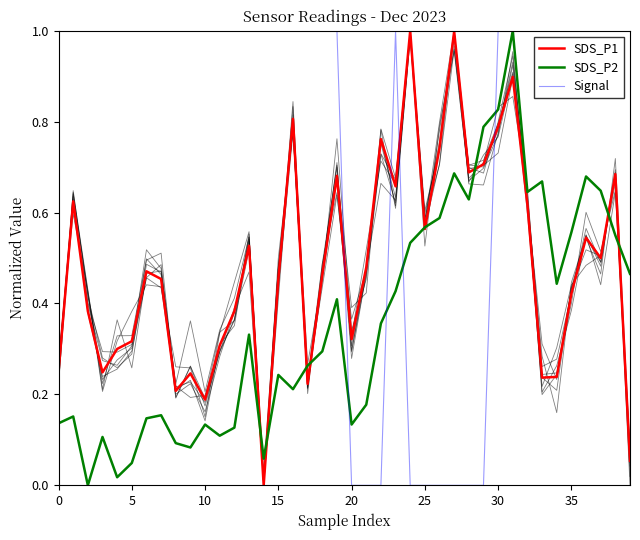

What is the label of the 34th point from the left?

33